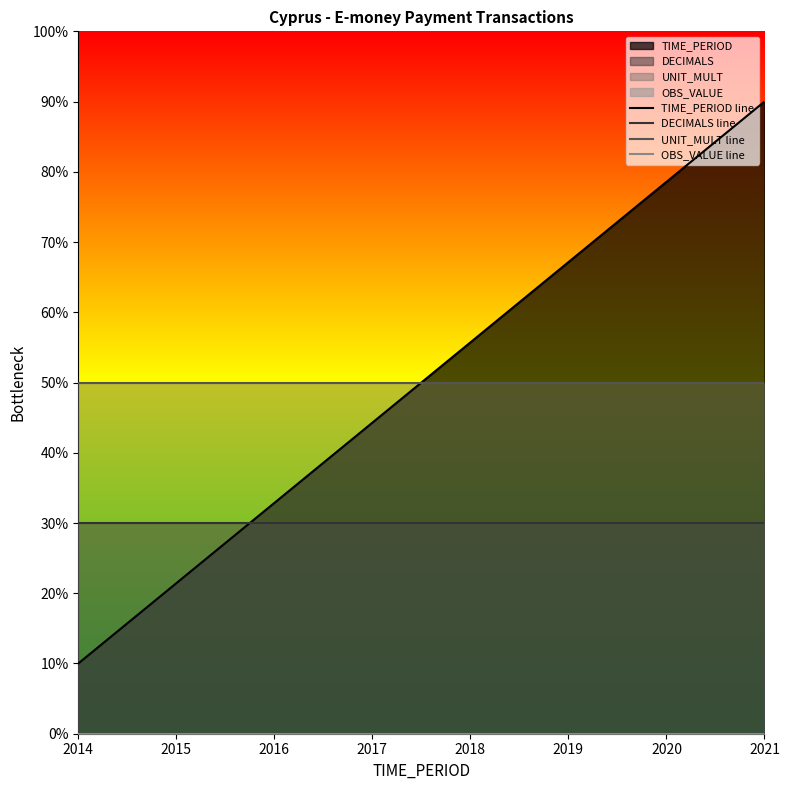

Which series has the largest total across all categories?

TIME_PERIOD line